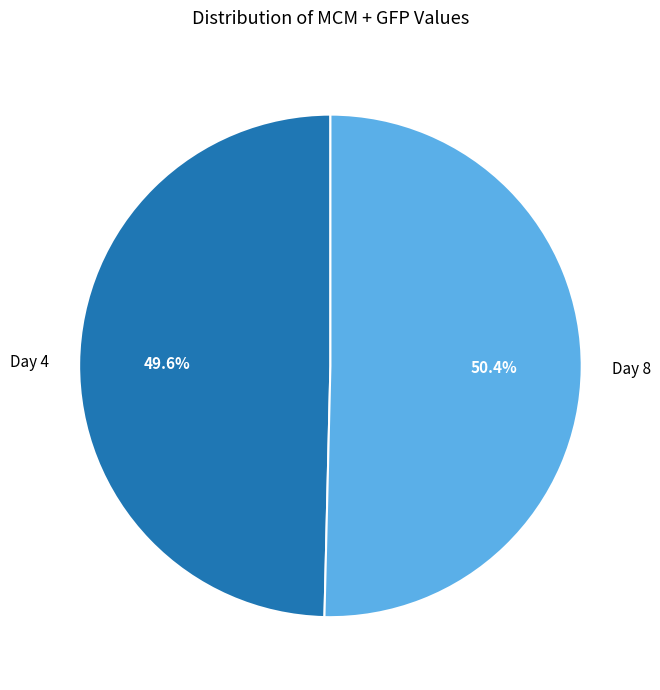

What is the smallest slice in the pie chart?

Day 4